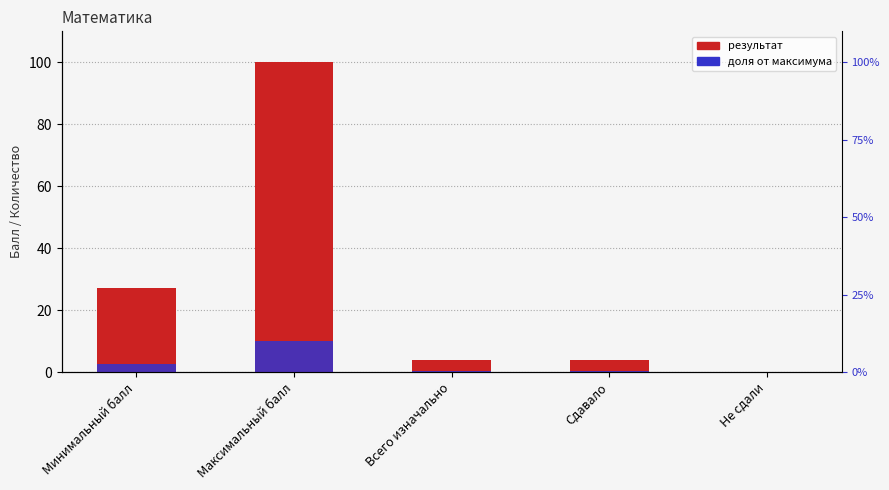

At which label does the data first exceed 4?

Минимальный балл